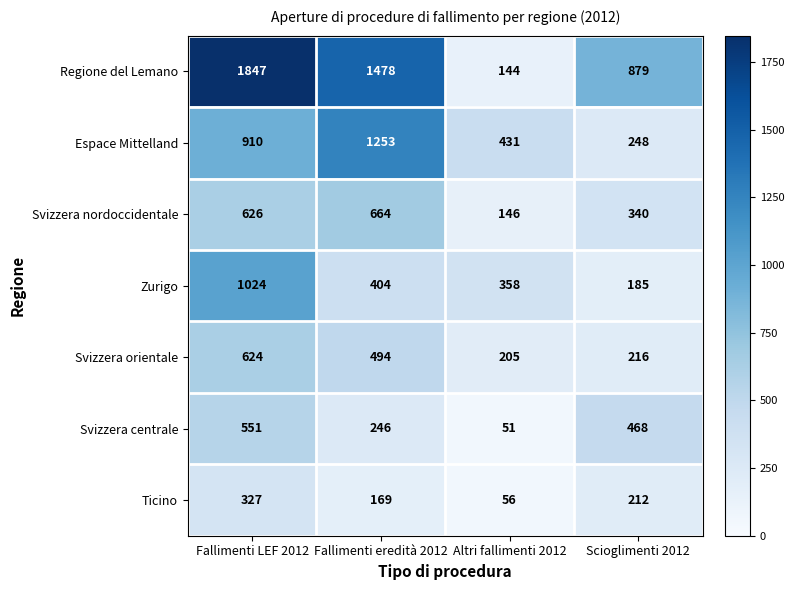

Which series has the largest range (max minus min)?

Regione del Lemano